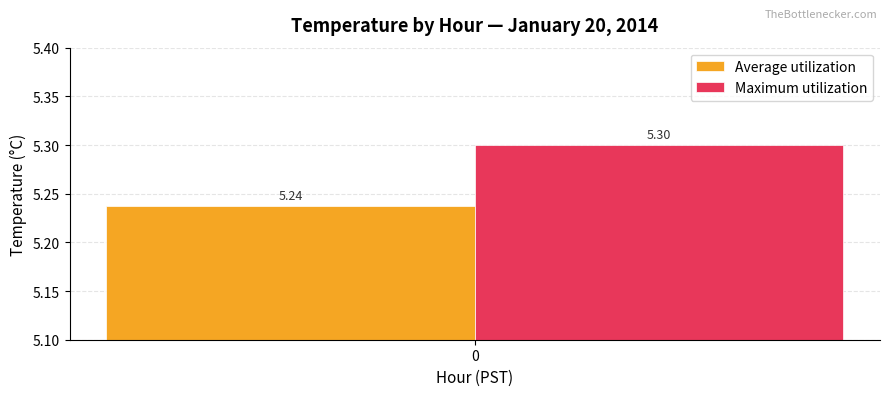

Which series has the widest spread of values?

Average utilization